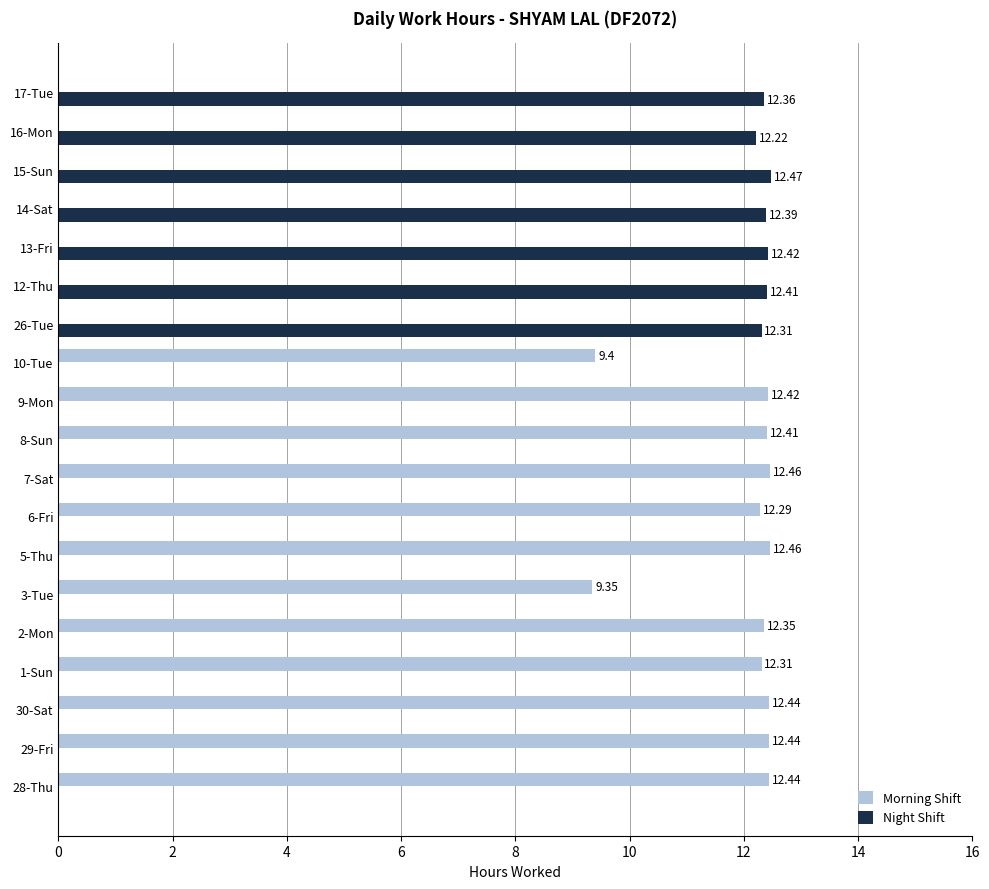

What is the sum of the Morning Shift values at 1-Sun and 3-Tue?

21.7